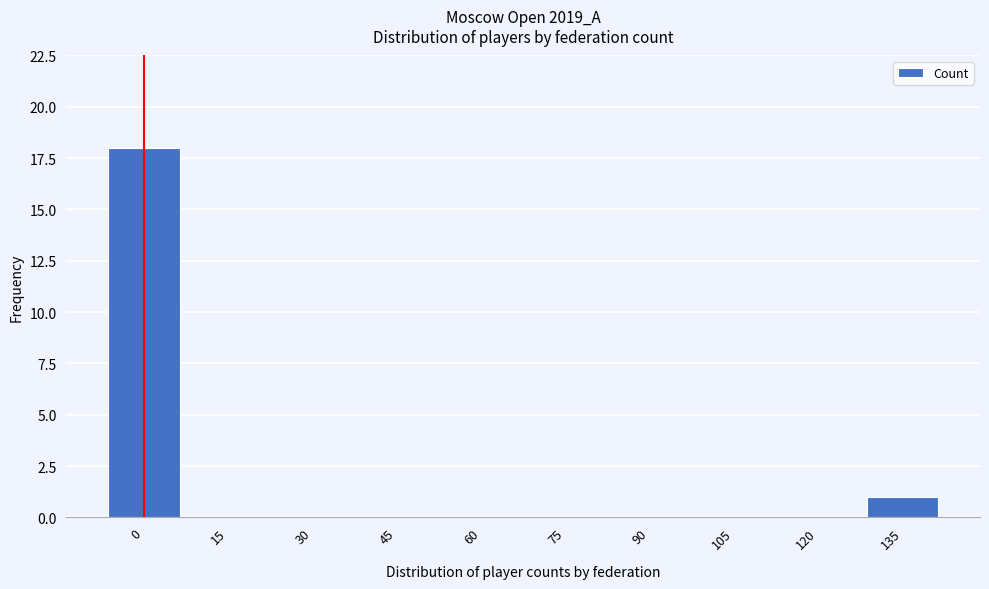

Reading right to left, extract all data points from this chart.

135=1	120=0	105=0	90=0	75=0	60=0	45=0	30=0	15=0	0=18